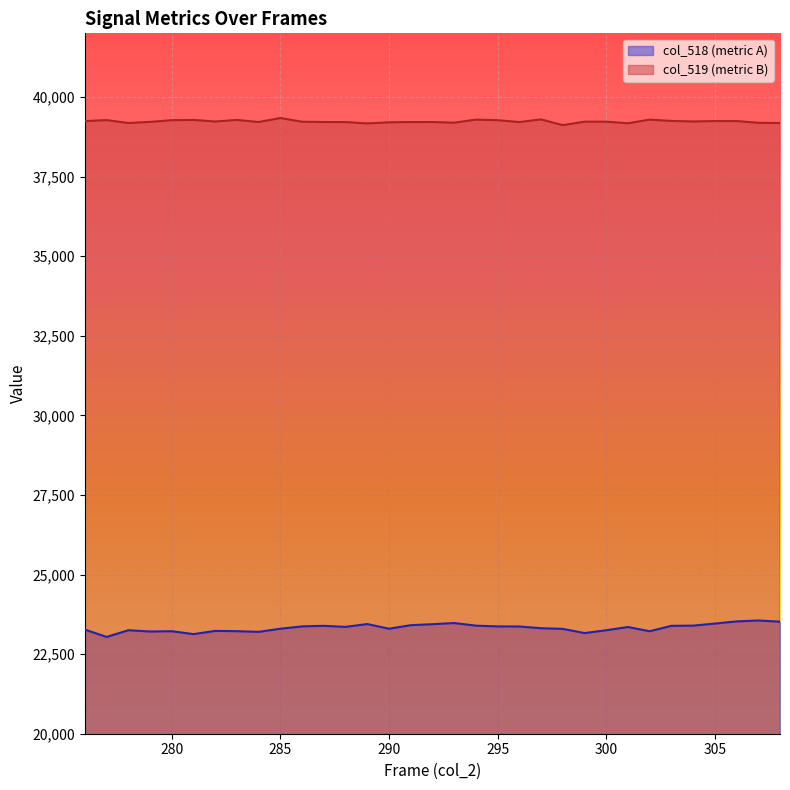

In col_519, how many points are higher than both neighbors (excluding endpoints)?

8